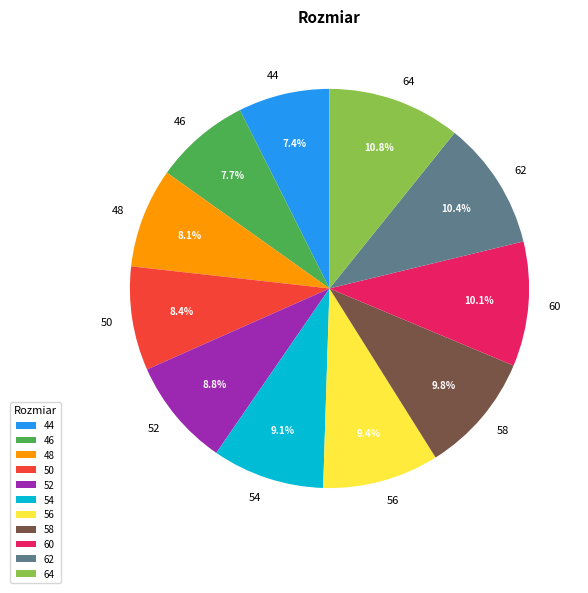

To the nearest percent, what portion does 60 represent?

10%